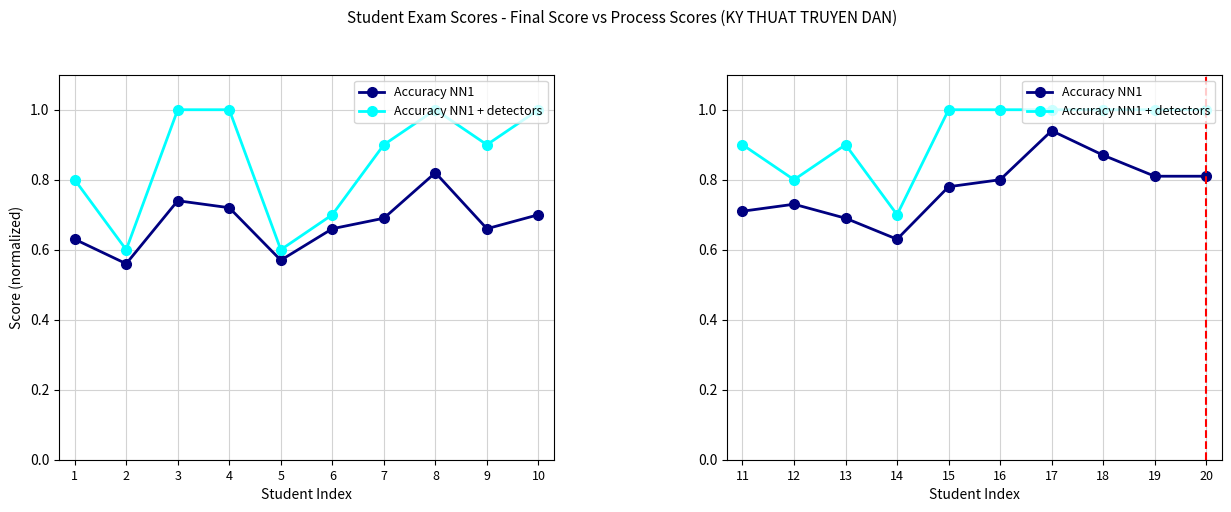

Reading left to right, what are all the values shown in this chart?

Accuracy NN1: 0.7	0.7	0.7	0.6	0.8	0.8	0.9	0.9	0.8	0.8
Accuracy NN1 + detectors: 0.9	0.8	0.9	0.7	1.0	1.0	1.0	1.0	1.0	1.0